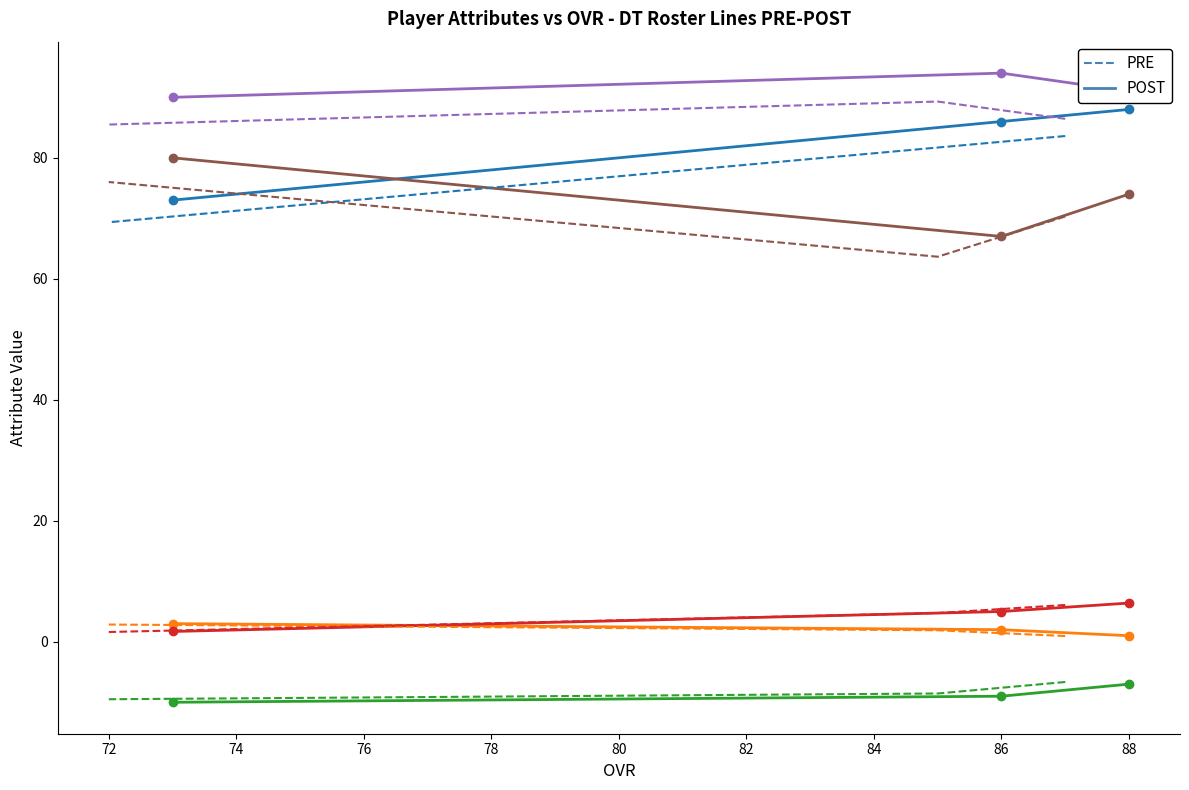

What is the difference between the highest and lowest values at Taven Bademosi?

100.0